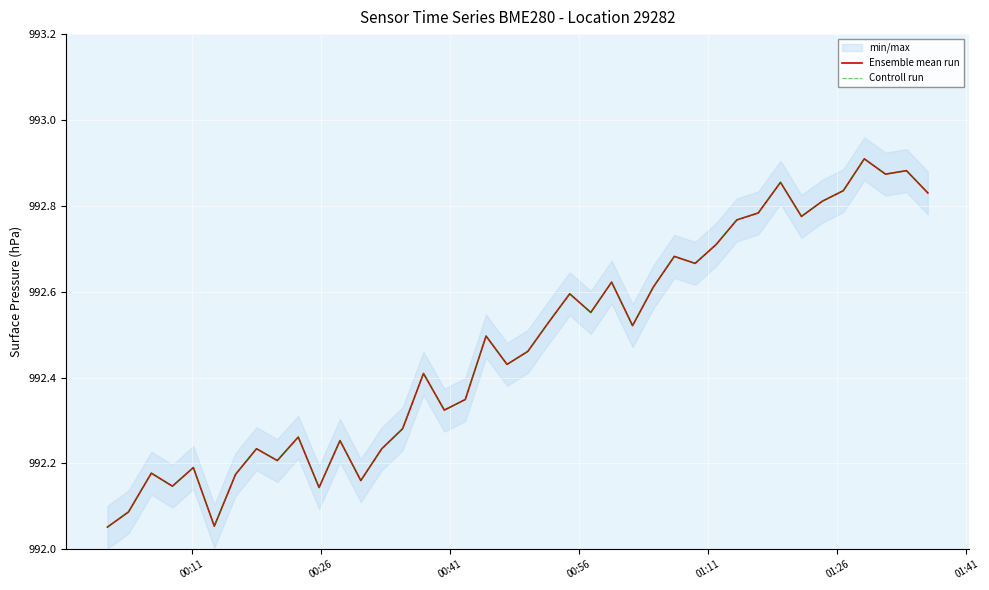

True or false: Controll run and Ensemble mean run intersect in this chart.

False